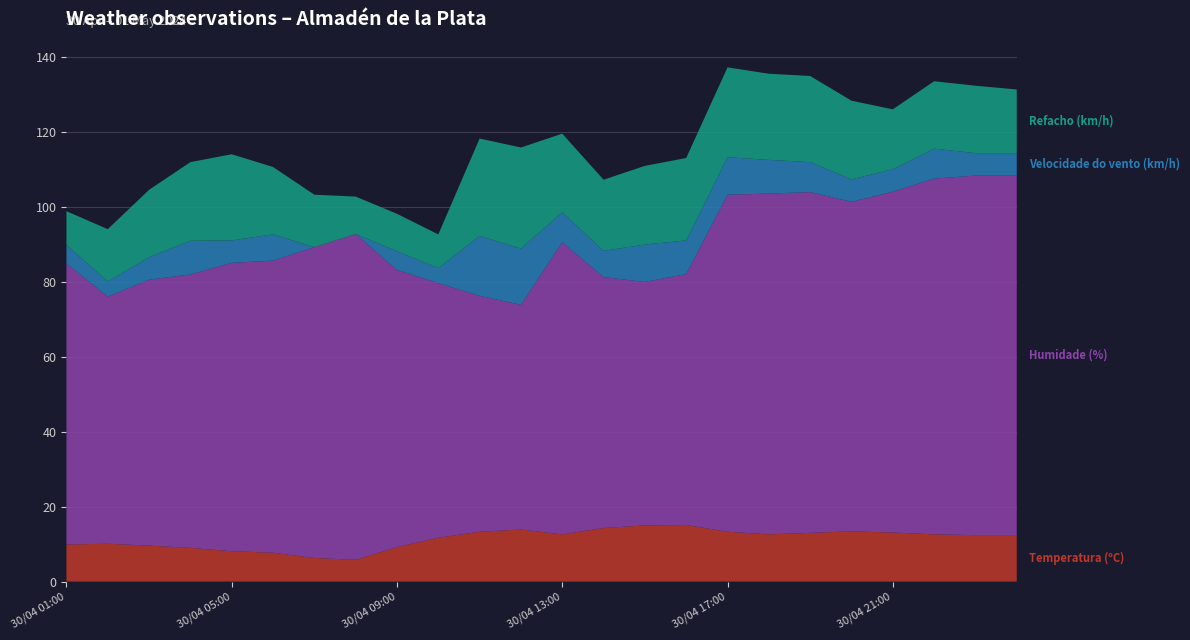

Reading left to right, transcribe all the data shown in this chart.

Temperatura (ºC): 01/05 00:00=12.4	30/04 23:00=12.4	30/04 22:00=12.6	30/04 21:00=13.1	30/04 20:00=13.4	30/04 19:00=13.0	30/04 18:00=12.6	30/04 17:00=13.3	30/04 16:00=15.1	30/04 15:00=15.0	30/04 14:00=14.3	30/04 13:00=12.6	30/04 12:00=13.9	30/04 11:00=13.3	30/04 10:00=11.7	30/04 09:00=9.2	30/04 08:00=5.8	30/04 07:00=6.3	30/04 06:00=7.7	30/04 05:00=8.1	30/04 04:00=9.0	30/04 03:00=9.6	30/04 02:00=10.1	30/04 01:00=9.9
Humidade (%): 01/05 00:00=96.0	30/04 23:00=96.0	30/04 22:00=95.0	30/04 21:00=91.0	30/04 20:00=88.0	30/04 19:00=91.0	30/04 18:00=91.0	30/04 17:00=90.0	30/04 16:00=67.0	30/04 15:00=65.0	30/04 14:00=67.0	30/04 13:00=78.0	30/04 12:00=60.0	30/04 11:00=63.0	30/04 10:00=68.0	30/04 09:00=74.0	30/04 08:00=87.0	30/04 07:00=83.0	30/04 06:00=78.0	30/04 05:00=77.0	30/04 04:00=73.0	30/04 03:00=71.0	30/04 02:00=66.0	30/04 01:00=75.0
Velocidade do vento (km/h): 01/05 00:00=6.0	30/04 23:00=6.0	30/04 22:00=8.0	30/04 21:00=6.0	30/04 20:00=6.0	30/04 19:00=8.0	30/04 18:00=9.0	30/04 17:00=10.0	30/04 16:00=9.0	30/04 15:00=10.0	30/04 14:00=7.0	30/04 13:00=8.0	30/04 12:00=15.0	30/04 11:00=16.0	30/04 10:00=4.0	30/04 09:00=5.0	30/04 08:00=0.0	30/04 07:00=0.0	30/04 06:00=7.0	30/04 05:00=6.0	30/04 04:00=9.0	30/04 03:00=6.0	30/04 02:00=4.0	30/04 01:00=5.0
Refacho (km/h): 01/05 00:00=17.0	30/04 23:00=18.0	30/04 22:00=18.0	30/04 21:00=16.0	30/04 20:00=21.0	30/04 19:00=23.0	30/04 18:00=23.0	30/04 17:00=24.0	30/04 16:00=22.0	30/04 15:00=21.0	30/04 14:00=19.0	30/04 13:00=21.0	30/04 12:00=27.0	30/04 11:00=26.0	30/04 10:00=9.0	30/04 09:00=10.0	30/04 08:00=10.0	30/04 07:00=14.0	30/04 06:00=18.0	30/04 05:00=23.0	30/04 04:00=21.0	30/04 03:00=18.0	30/04 02:00=14.0	30/04 01:00=9.0